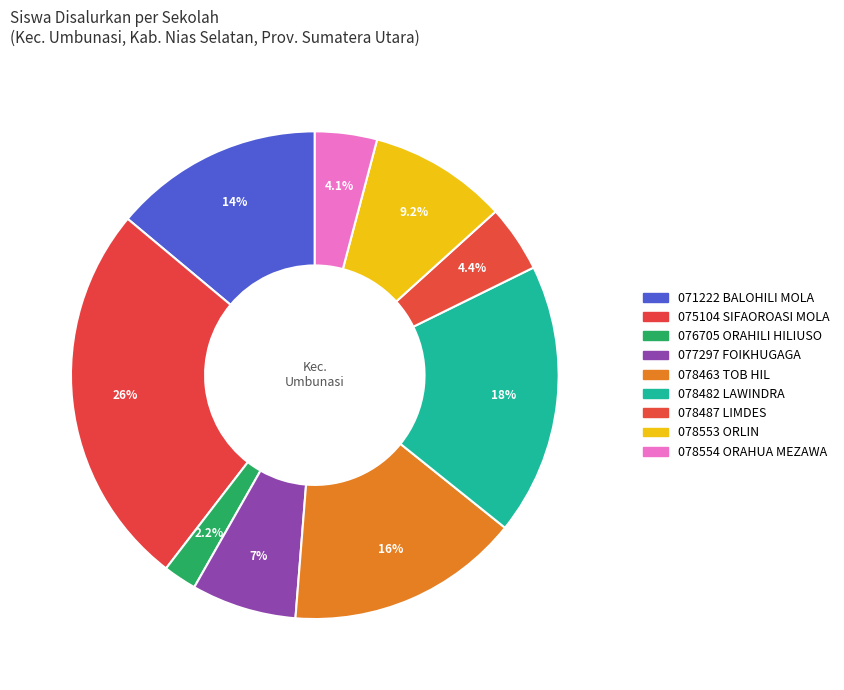

Count the number of slices in the pie.

9